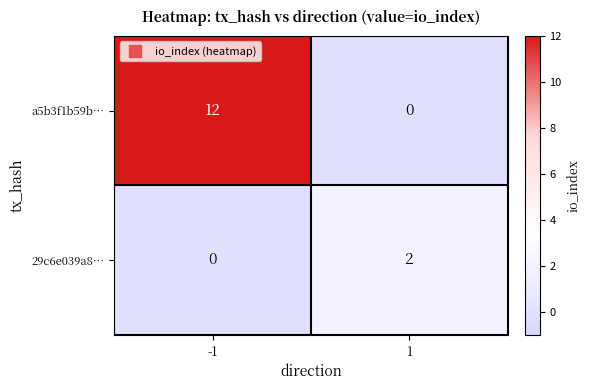

Which series has the largest total across all categories?

a5b3f1b59b…